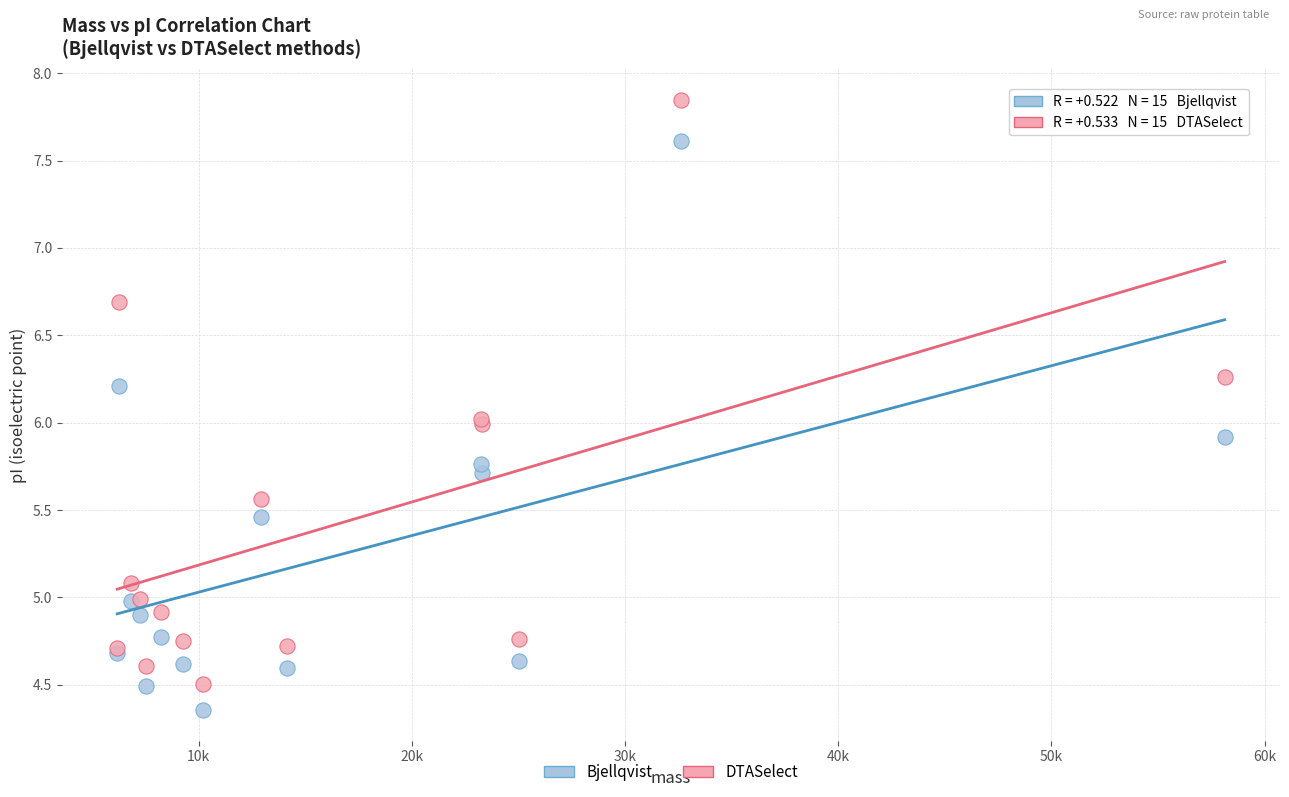

What is the X range (max minus min) for the scatter plot?

51943.2